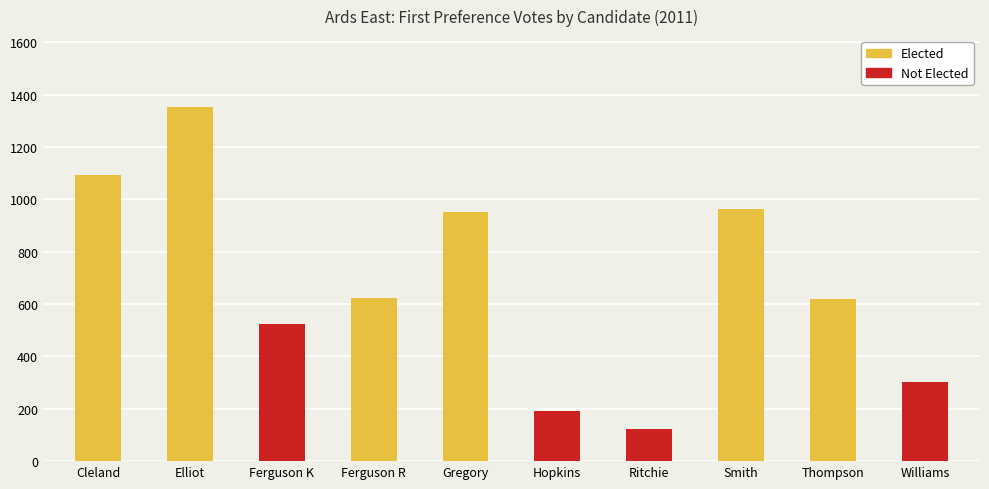

How many values are below 623?

5